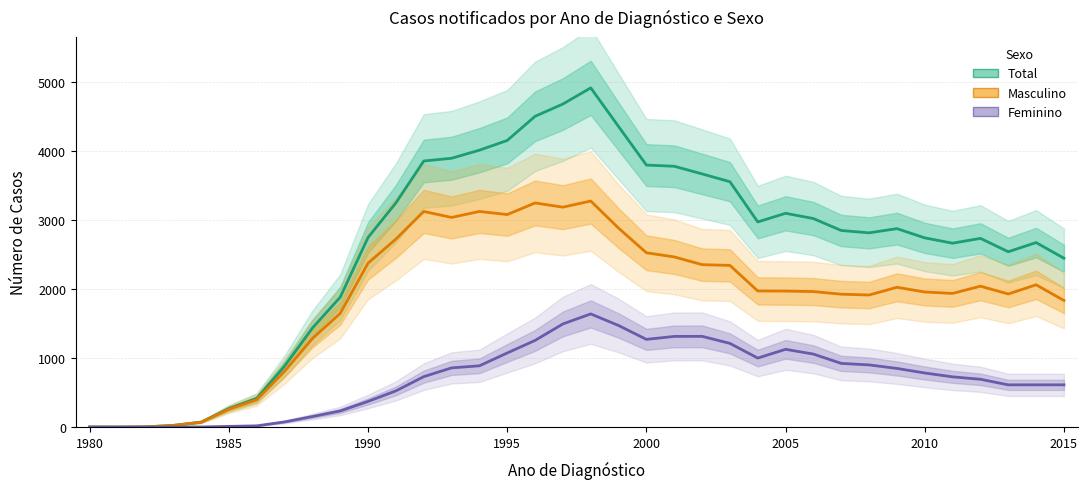

How many categories are shown in the chart?

36